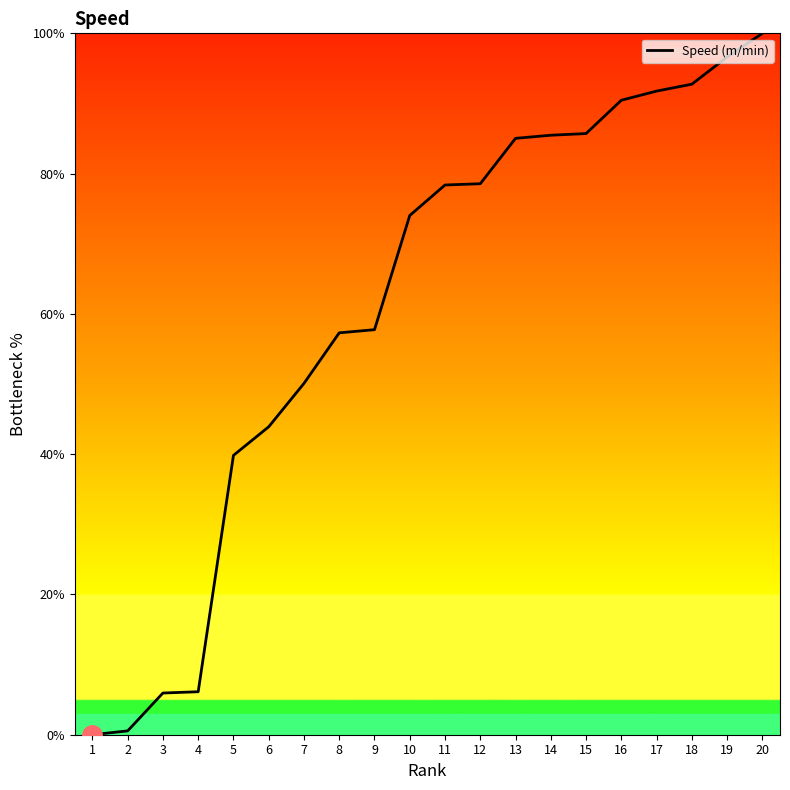

How many series are shown in this chart?

1